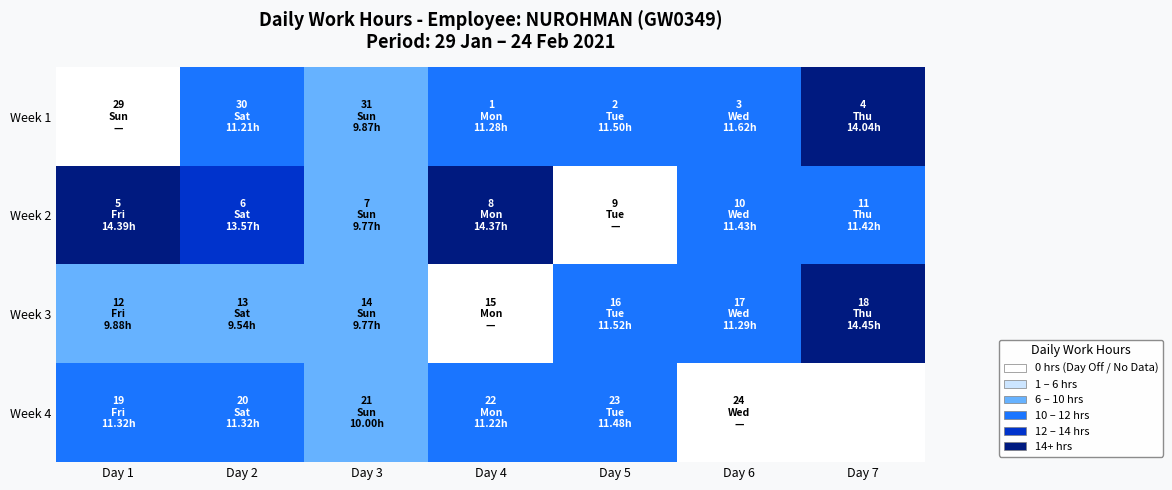

What is the maximum value shown in the chart?

14.4